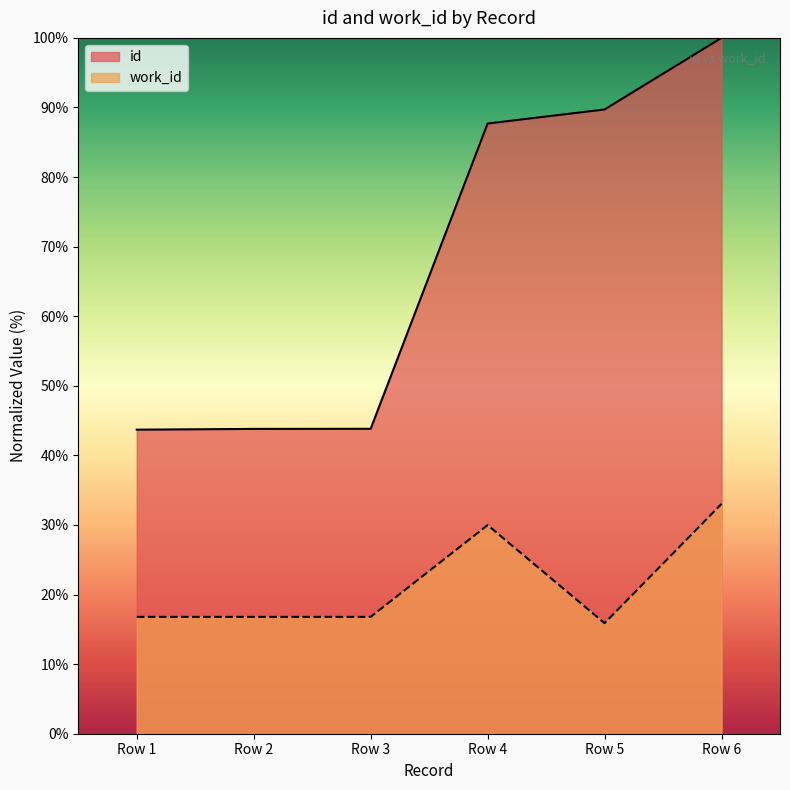

True or false: work_id has a value of 33.0 at Row 6.

True